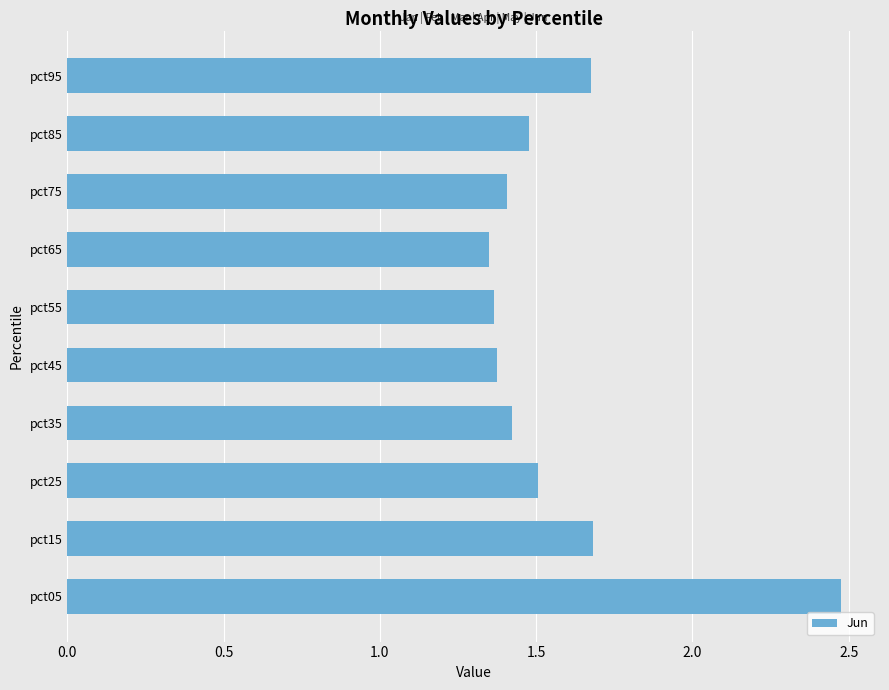

Count the values in the range 1 to 2.

9